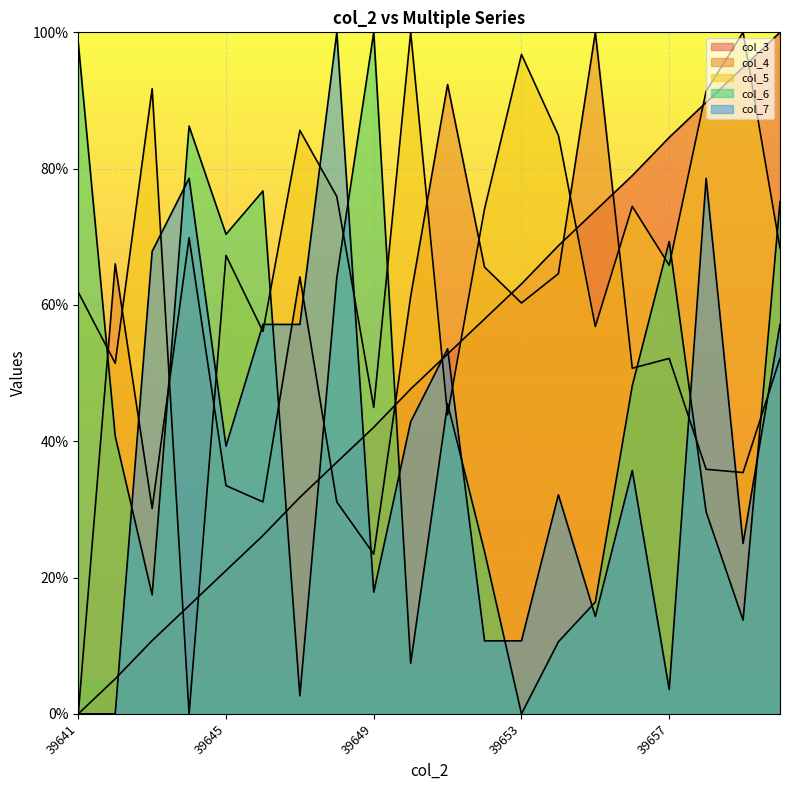

The value of col_3 at 39644 is 6.2. True or false?

False